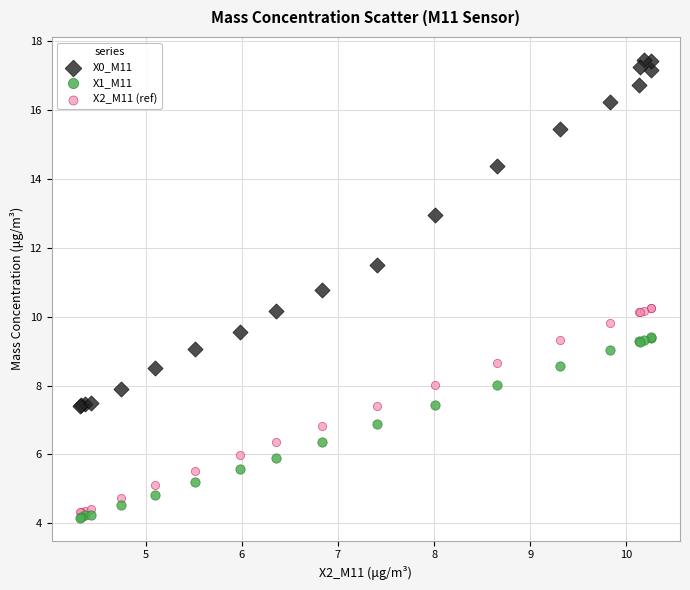

What are all the series names shown in the legend?

X0_M11, X1_M11, X2_M11 (ref)